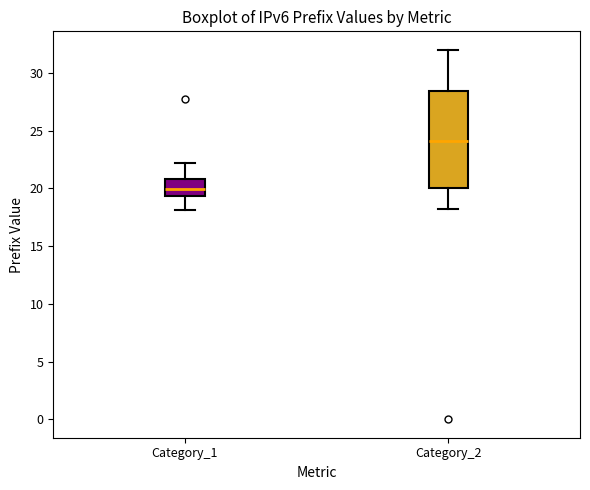

Comparing the boxes themselves (not the whiskers), which one is the tallest?

Category_2